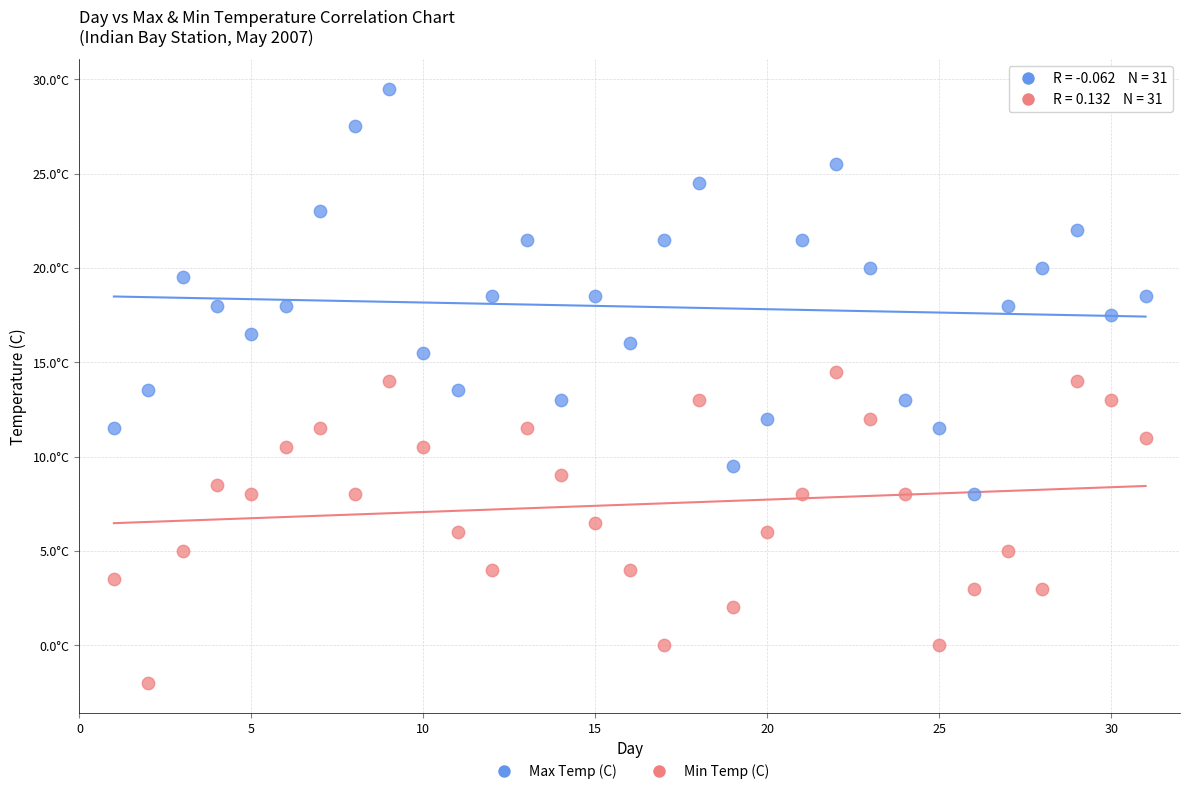

Which series reaches the maximum Y coordinate?

Max Temp (C)